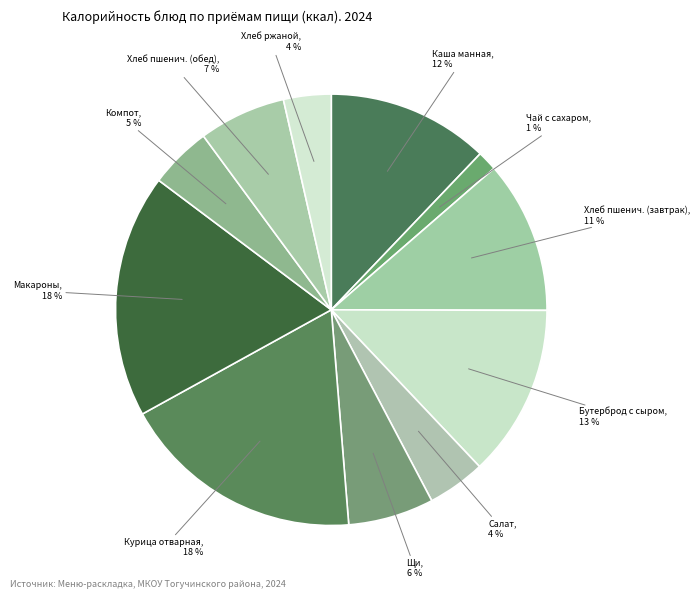

Between Чай с сахаром and Салат, which is larger?

Салат